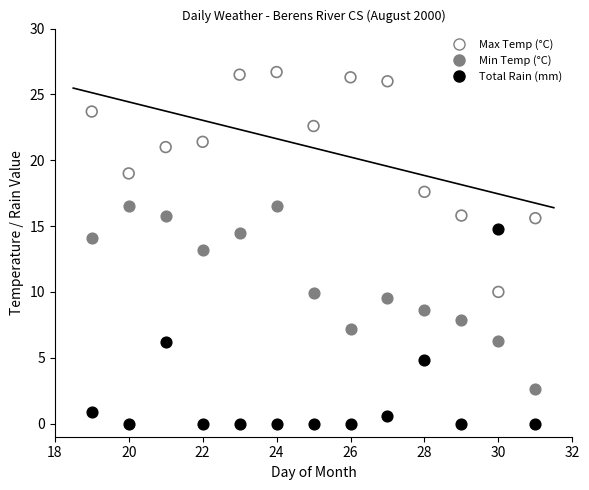

Which series reaches the maximum Y coordinate?

Max Temp (°C)